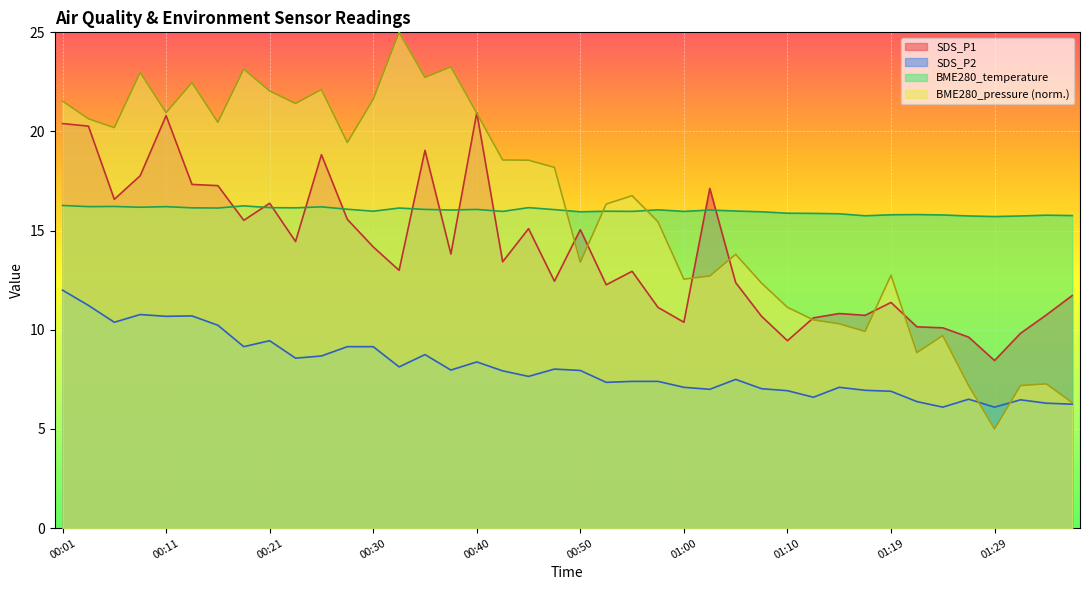

What is the difference between the second highest and minimum values in the SDS_P1 series?

12.4